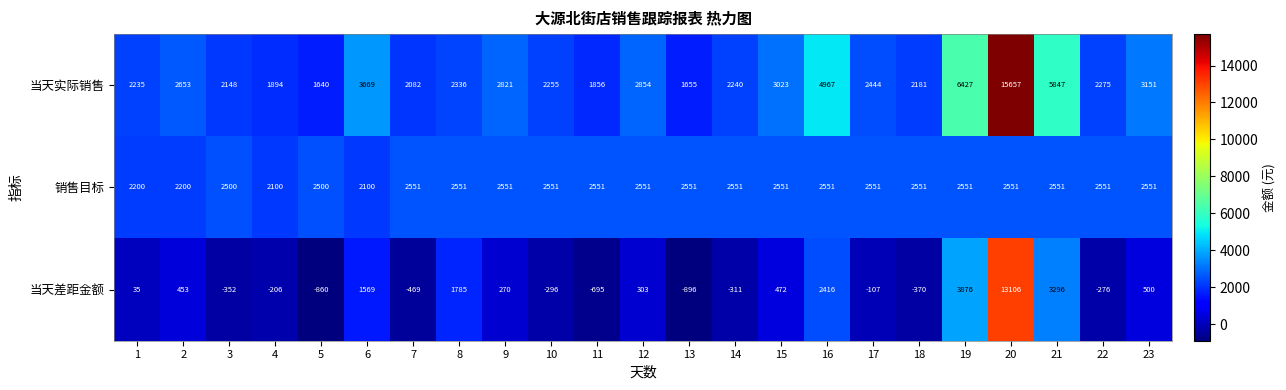

Which series has the largest total across all categories?

当天实际销售